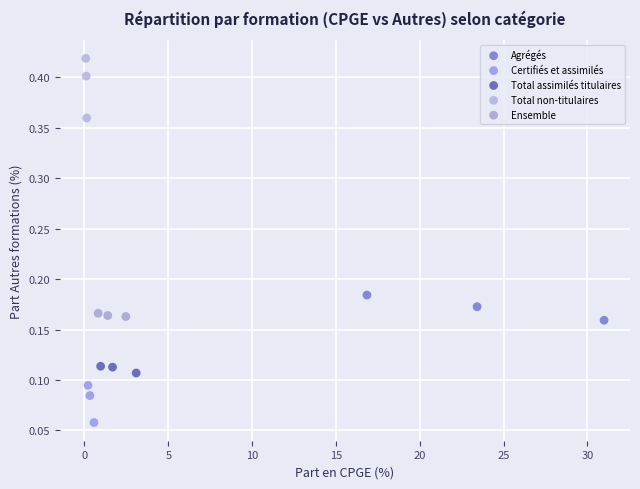

Which series contains the highest Y value?

Total non-titulaires